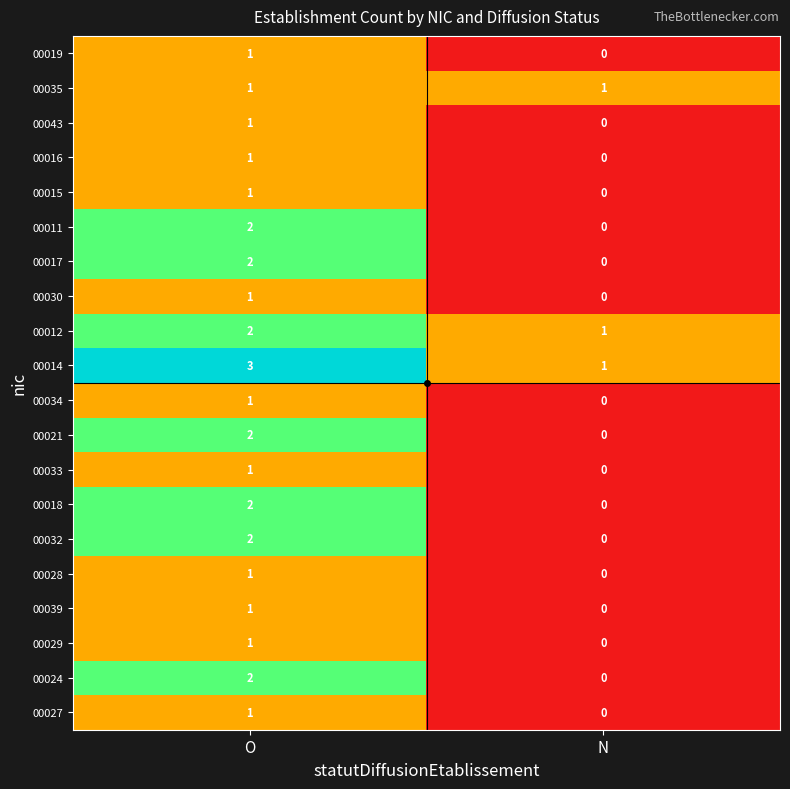

Rank the categories by 00012 value from highest to lowest.

O, N